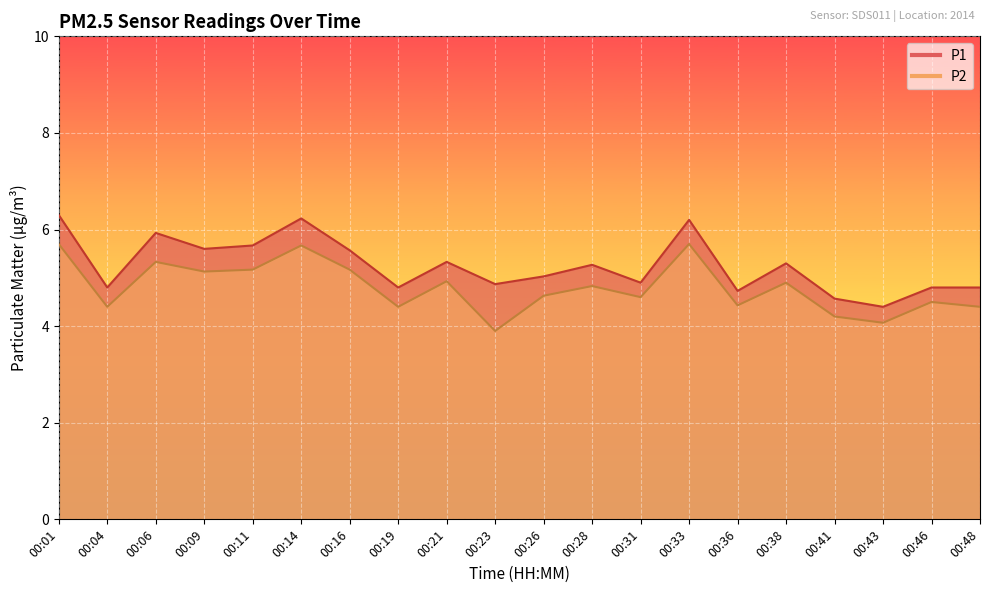

Which series has the largest total across all categories?

P1